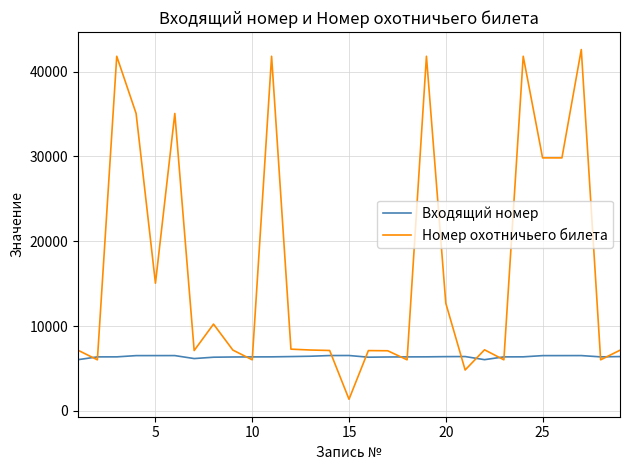

Rank the series by their average value, from highest to lowest.

Номер охотничьего билета, Входящий номер